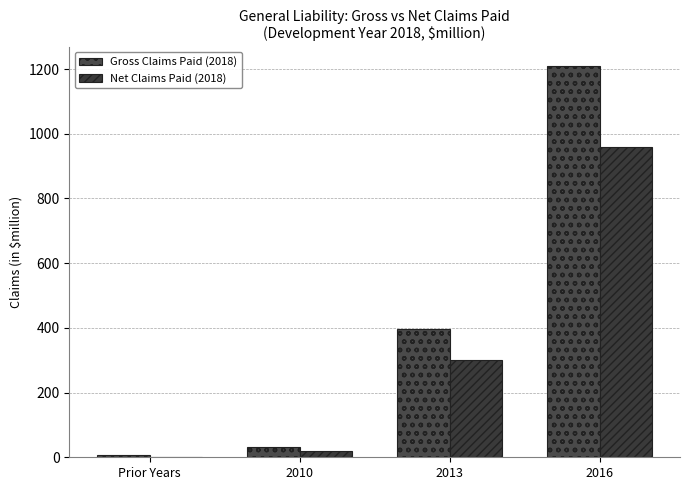

How many groups of bars are there?

4